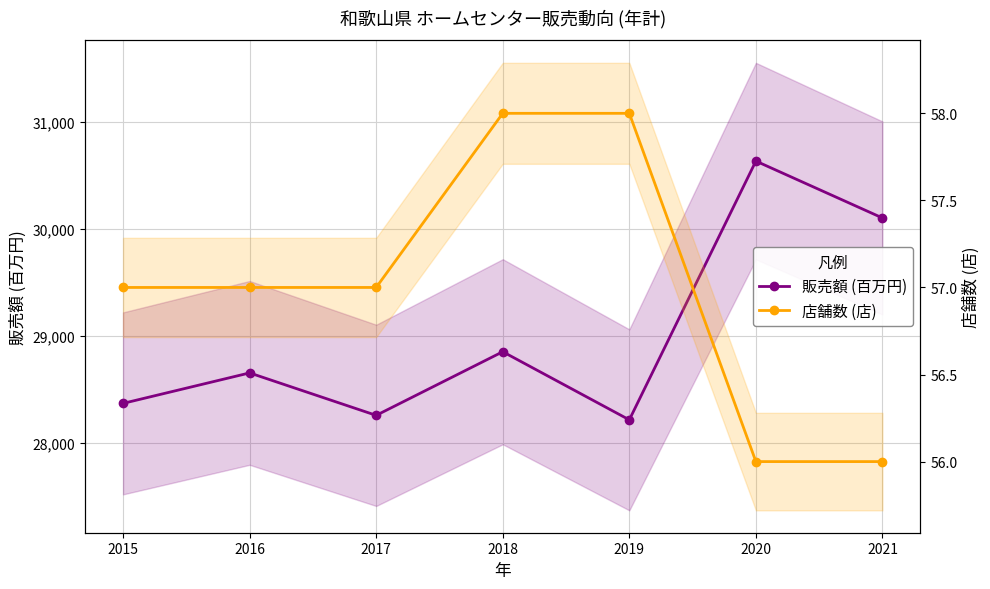

What is the sum of the 店舗数 (店) values at 2020 and 2019?

114